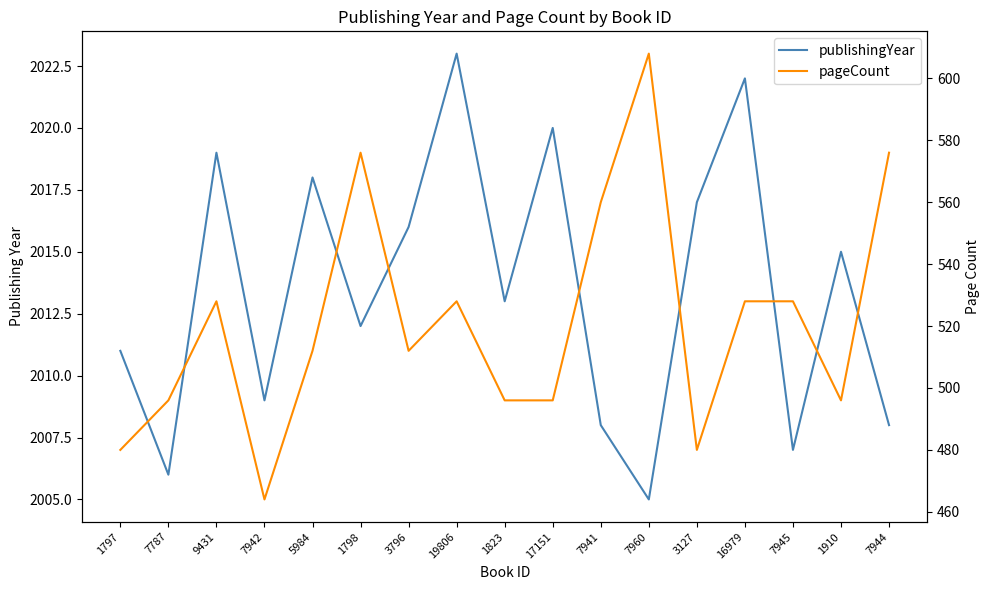

What are all the series names shown in the legend?

publishingYear, pageCount